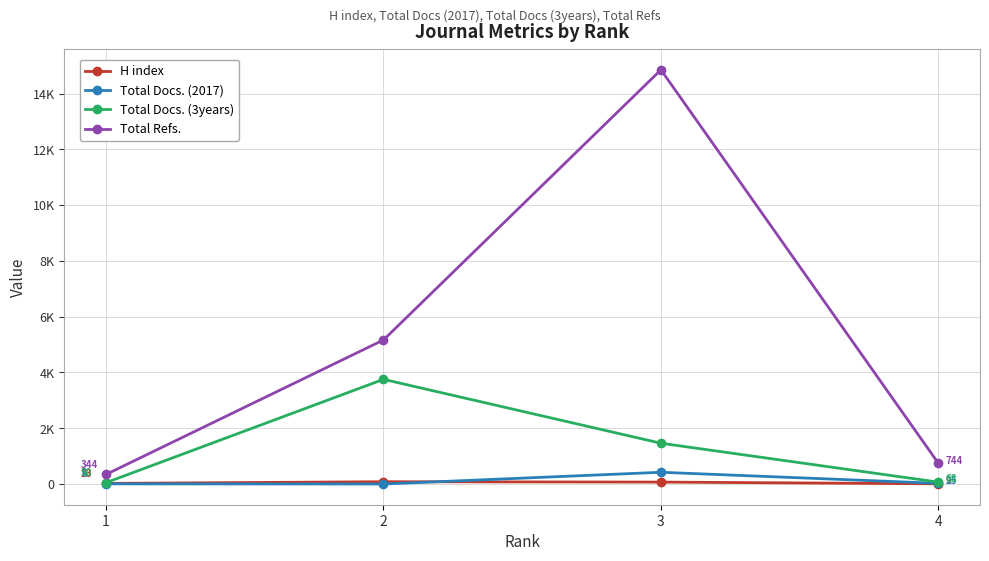

Which category has the lowest value in the H index series?

4